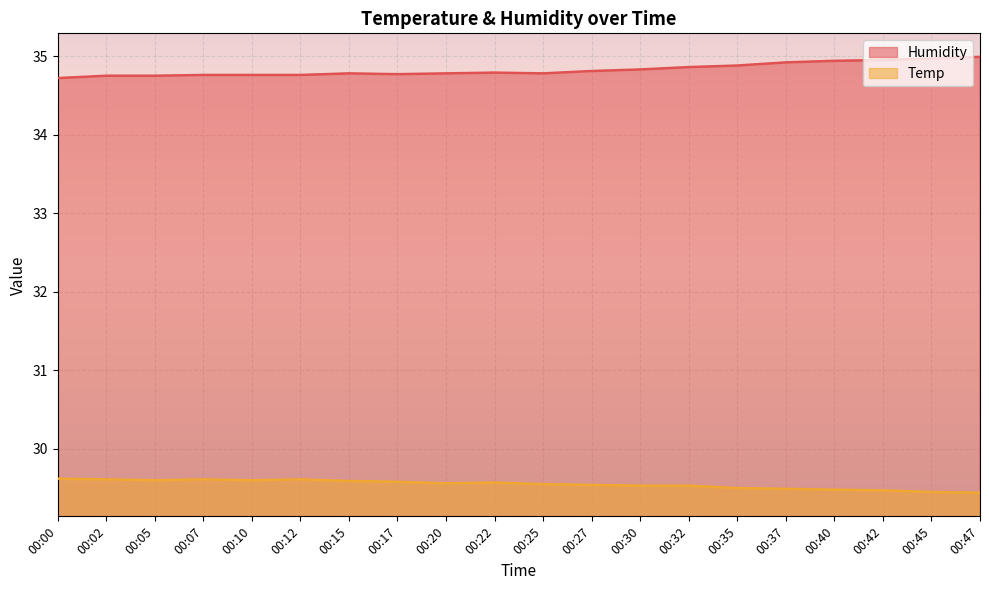

What is the value of the Humidity point at the 1st from the left?

34.7